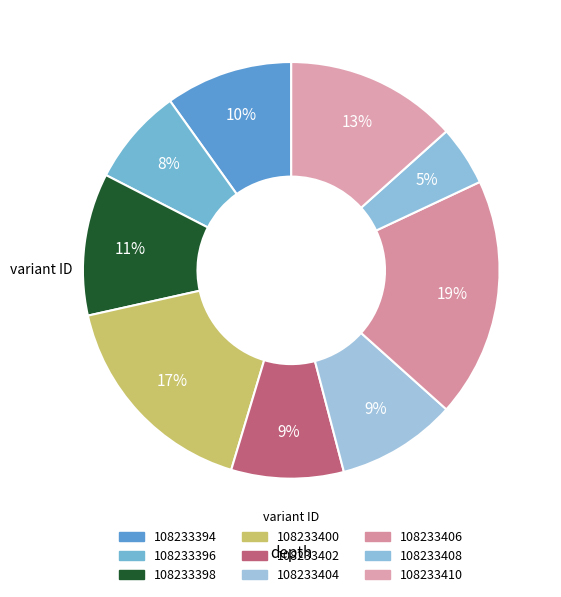

Is it true that 108233398 is 11% of the pie?

True